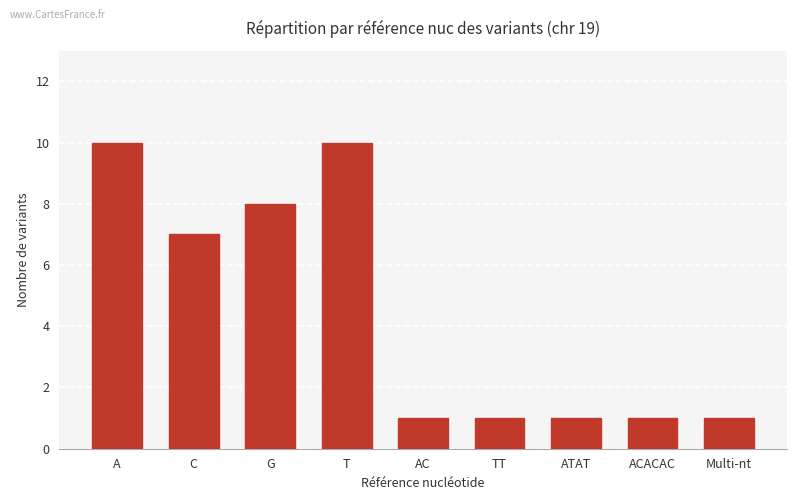

The chart shows a value of 10 at T. True or false?

True